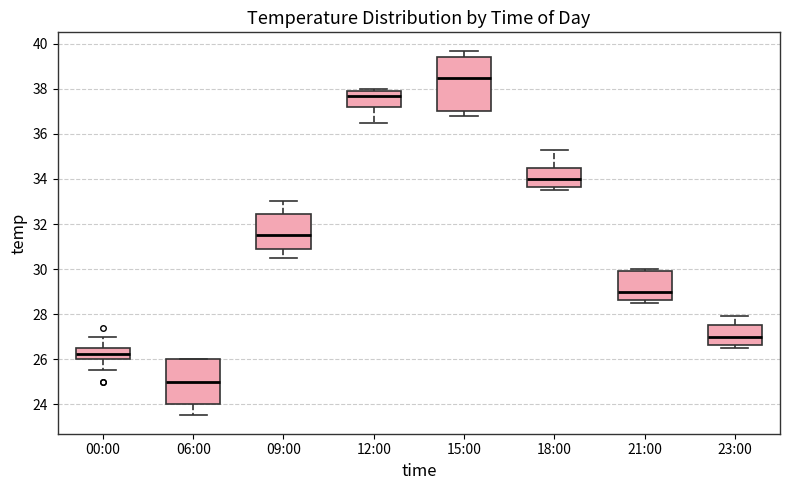

Which box is the tallest, from its lower edge to its upper edge?

15:00